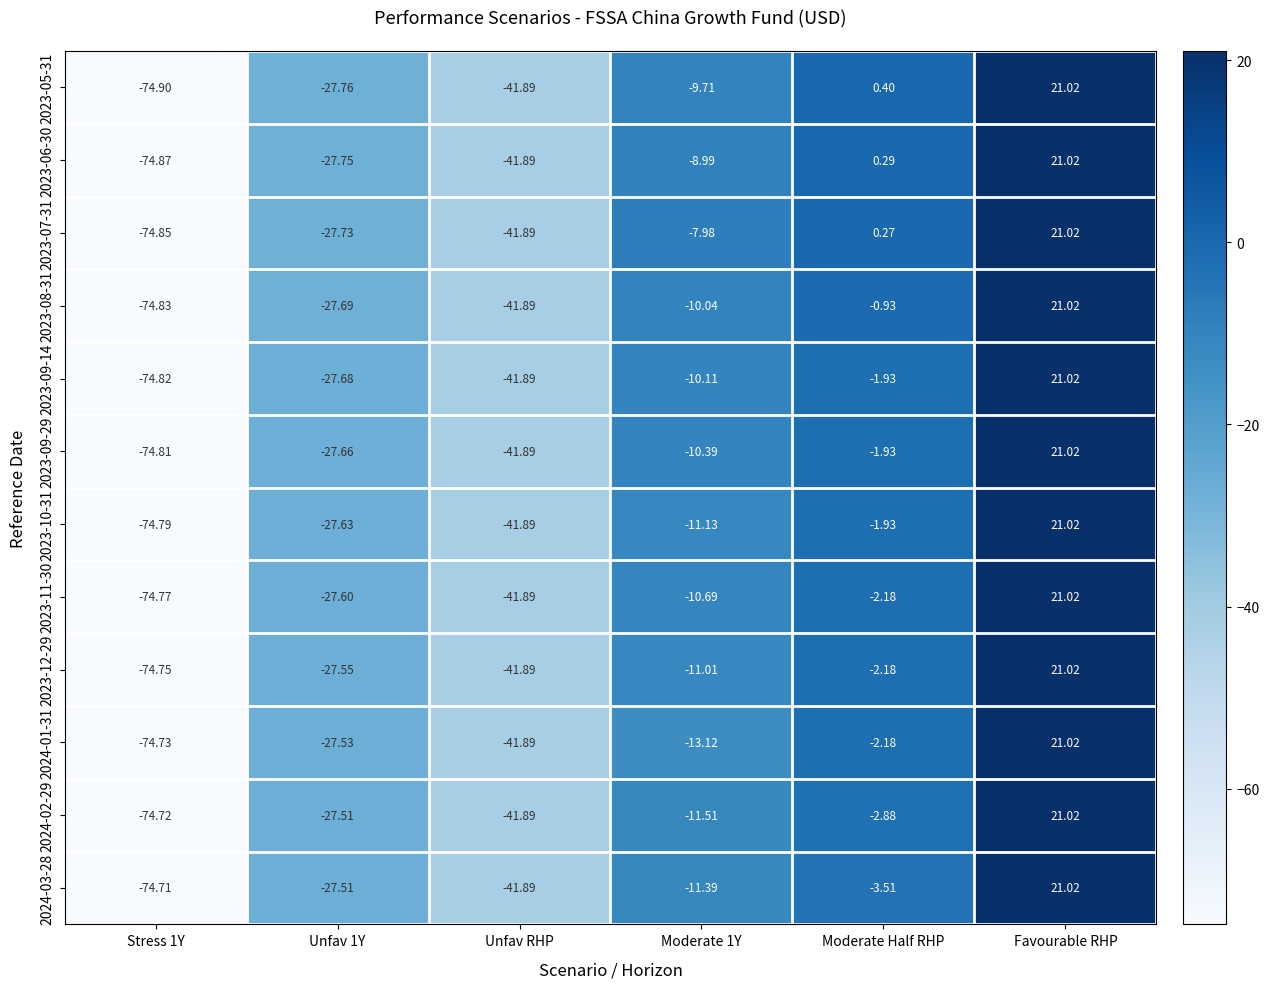

Where does the 2023-09-29 series first go above -10?

Moderate Half RHP